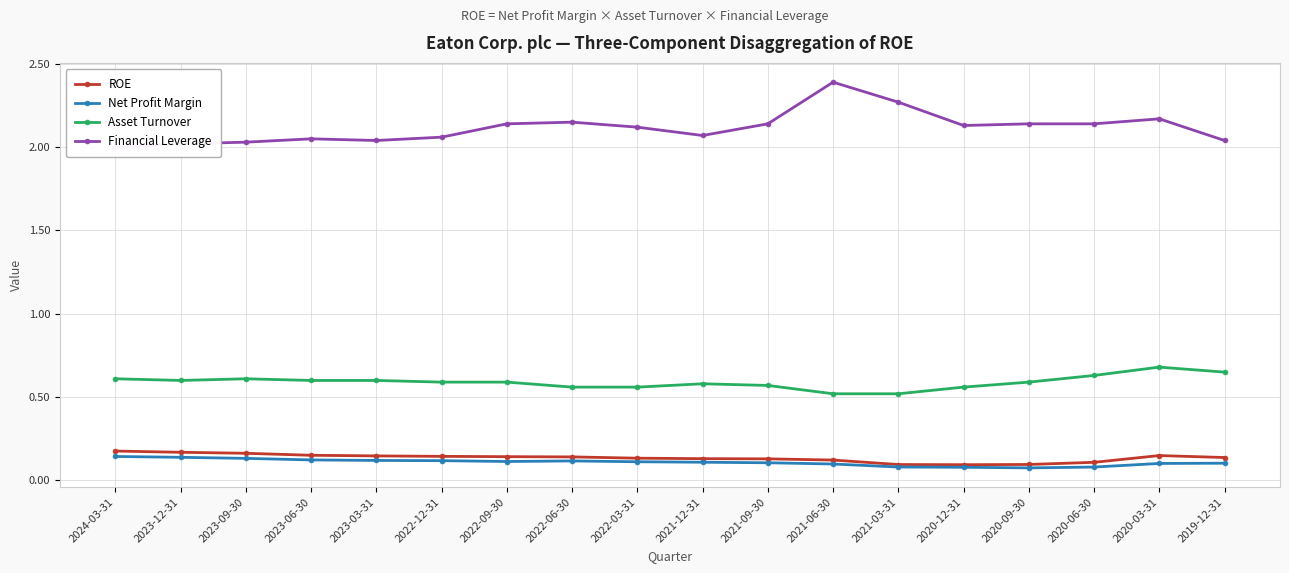

What is the sum of the Net Profit Margin values at 2022-09-30 and 2020-06-30?

0.2